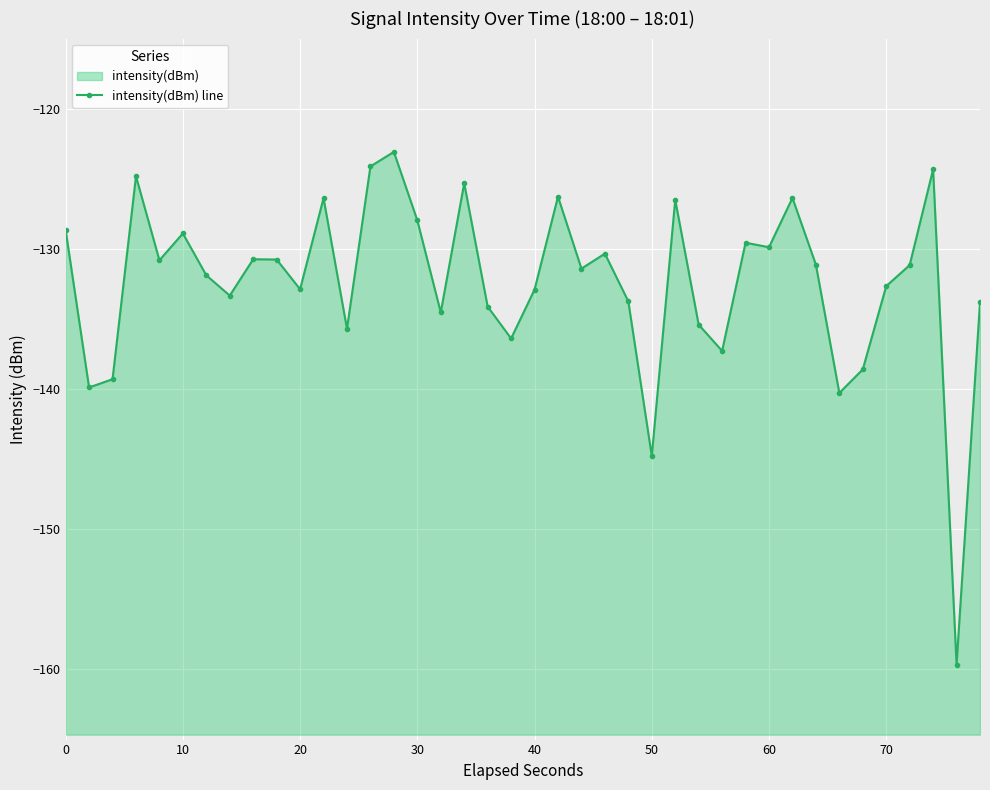

What is the greatest value displayed?

-123.1